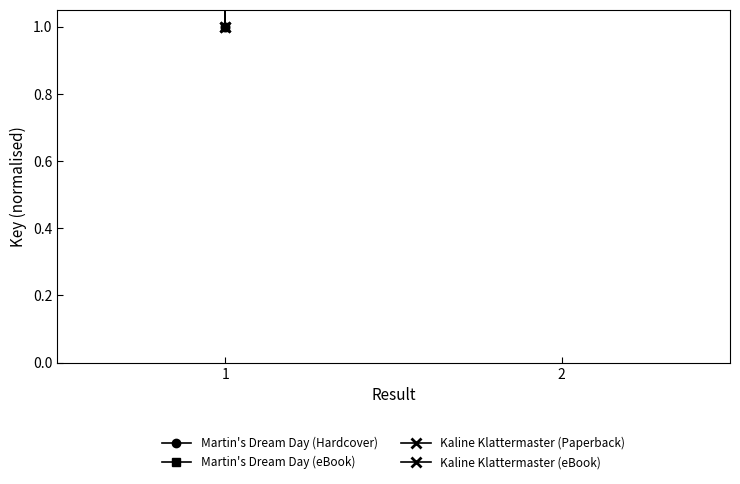

Is the value of Kaline Klattermaster (eBook) at 1 greater than the value of Kaline Klattermaster (Paperback) at 2?

No